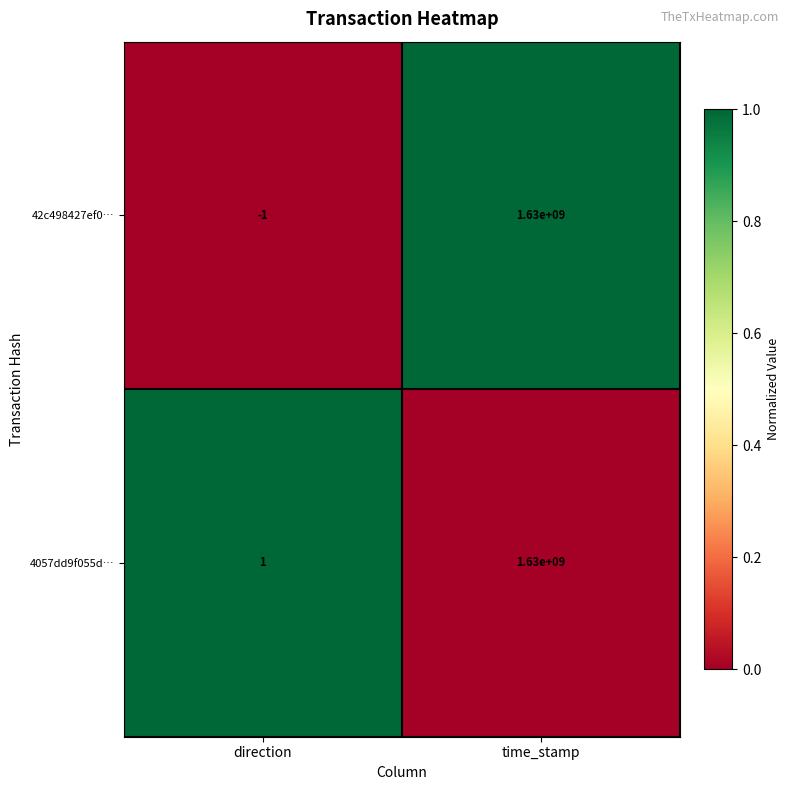

Which series has the widest spread of values?

42c498427ef0…